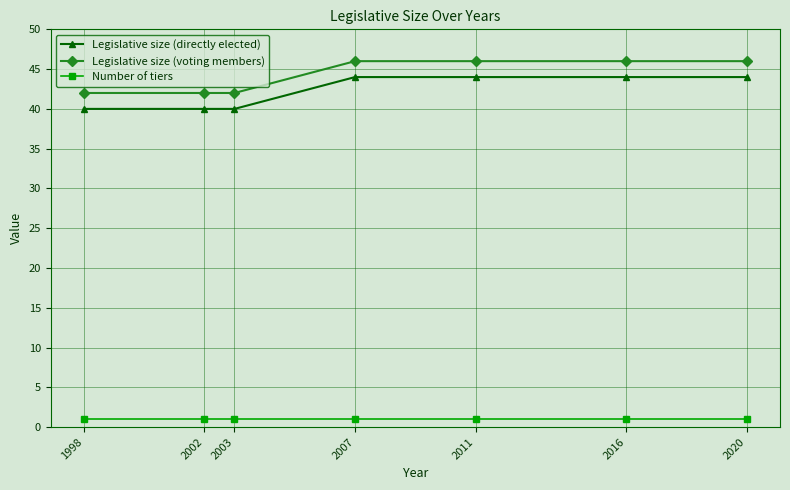

True or false: Number of tiers and Legislative size (voting members) intersect in this chart.

False